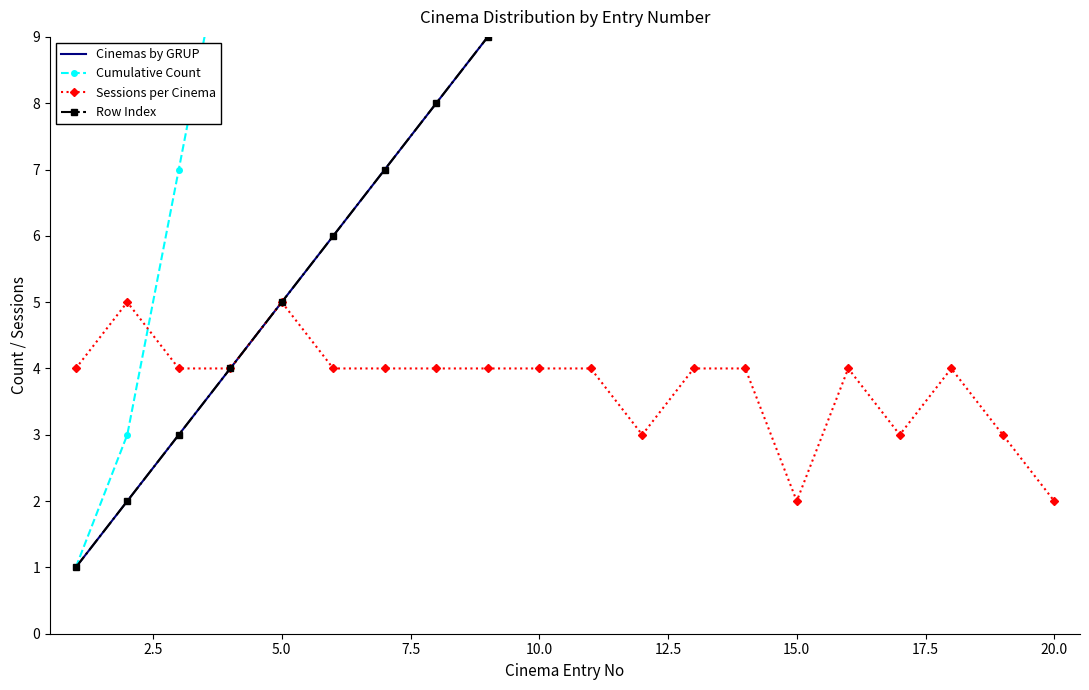

Is it true that Sessions per Cinema equals 7 at 5.0?

False